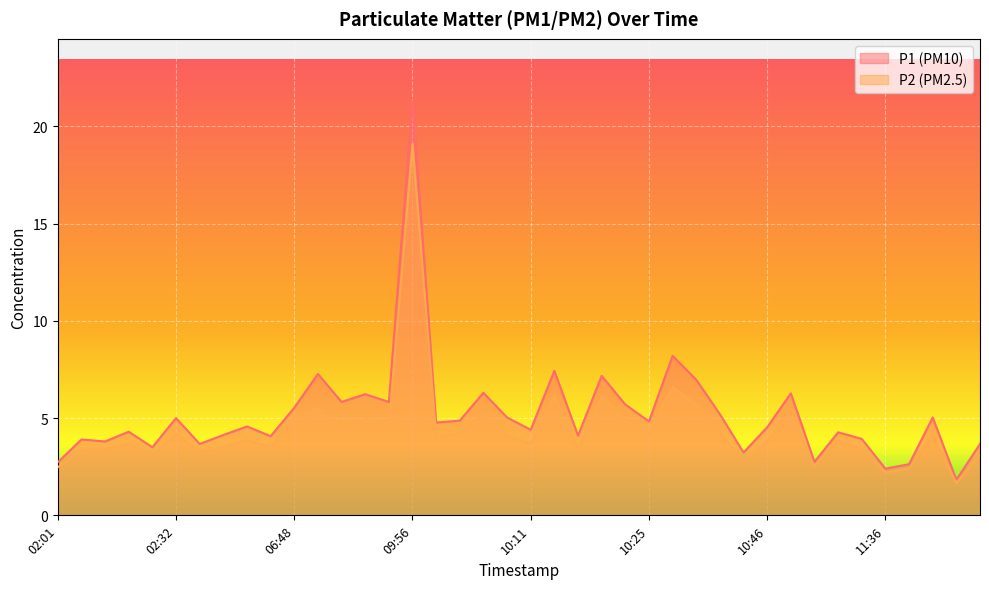

How many values in the P1 series exceed 4?

28